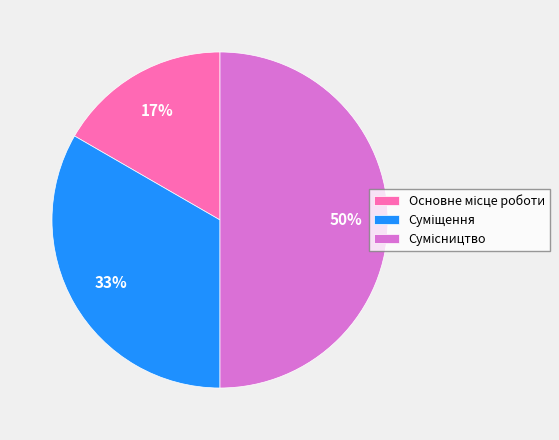

To the nearest percent, what is the difference between the largest and smallest slice percentages?

33%